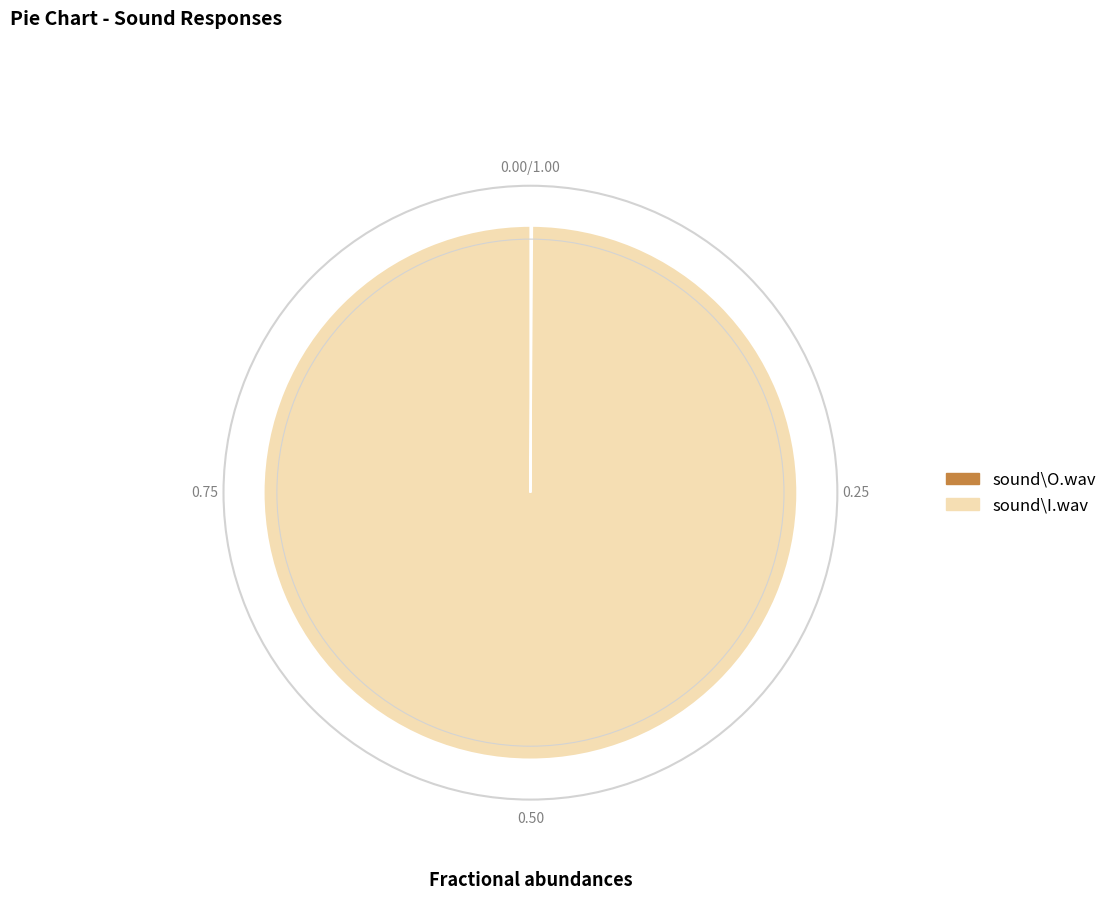

True or false: sound\I.wav accounts for 100% of the total.

True